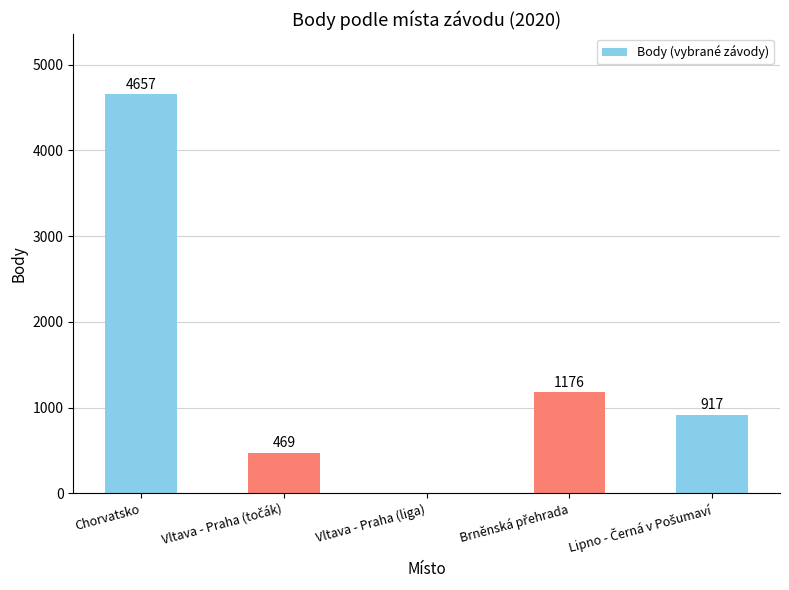

Which has a higher value, Vltava - Praha (liga) or Chorvatsko?

Chorvatsko